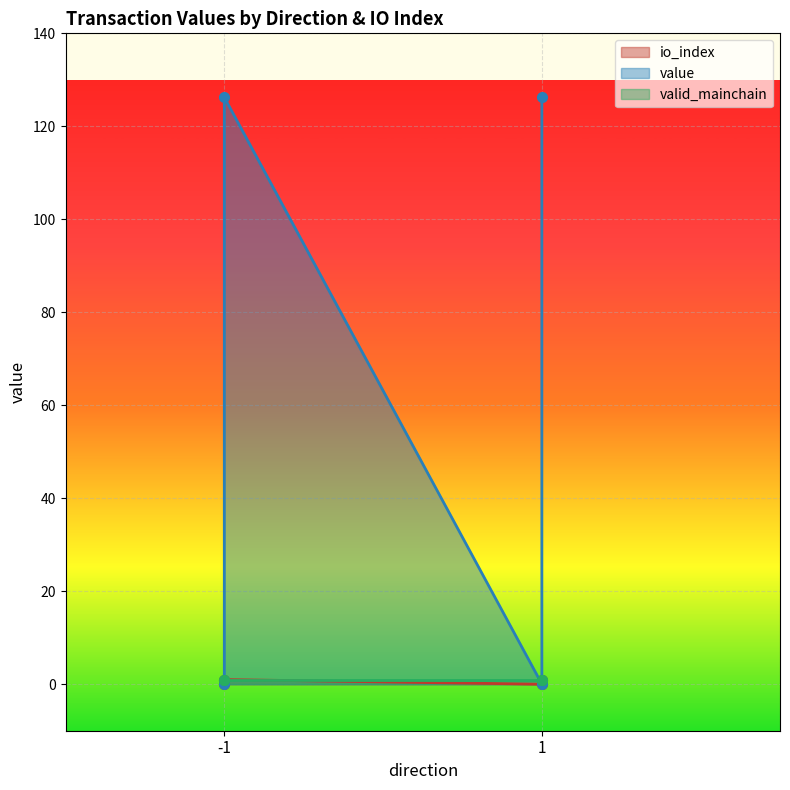

The value of io_index at 1 is 1.0. True or false?

True